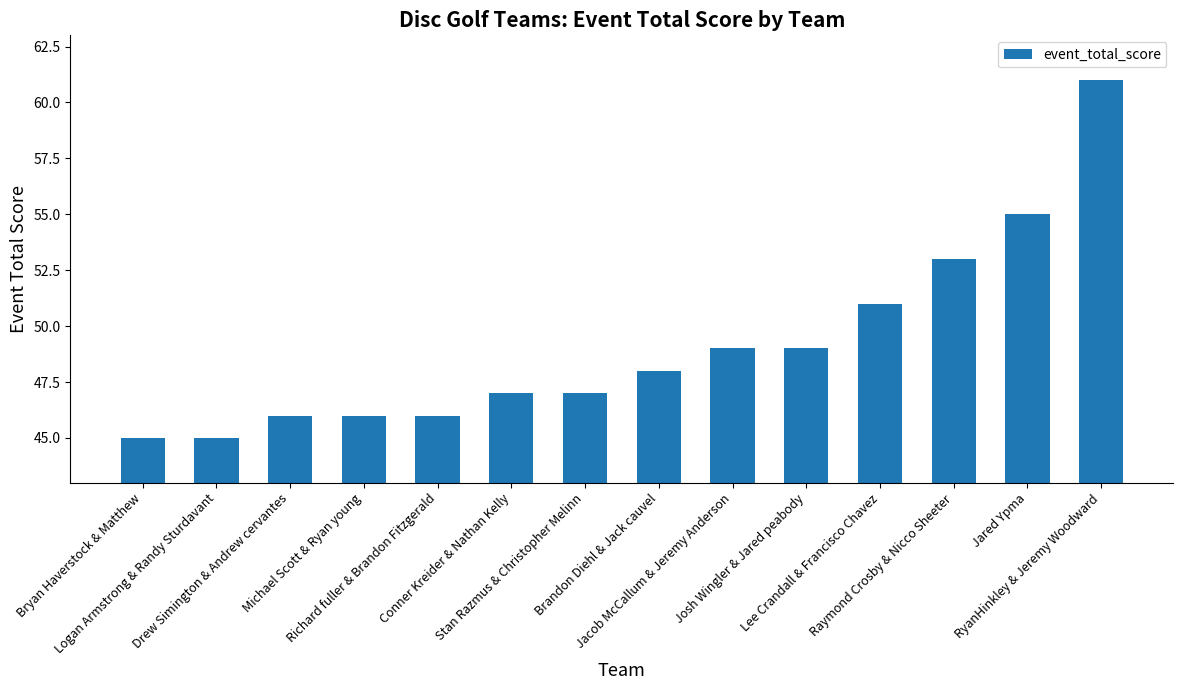

What is the approximate value at Michael Scott & Ryan young, to the nearest 10?

50